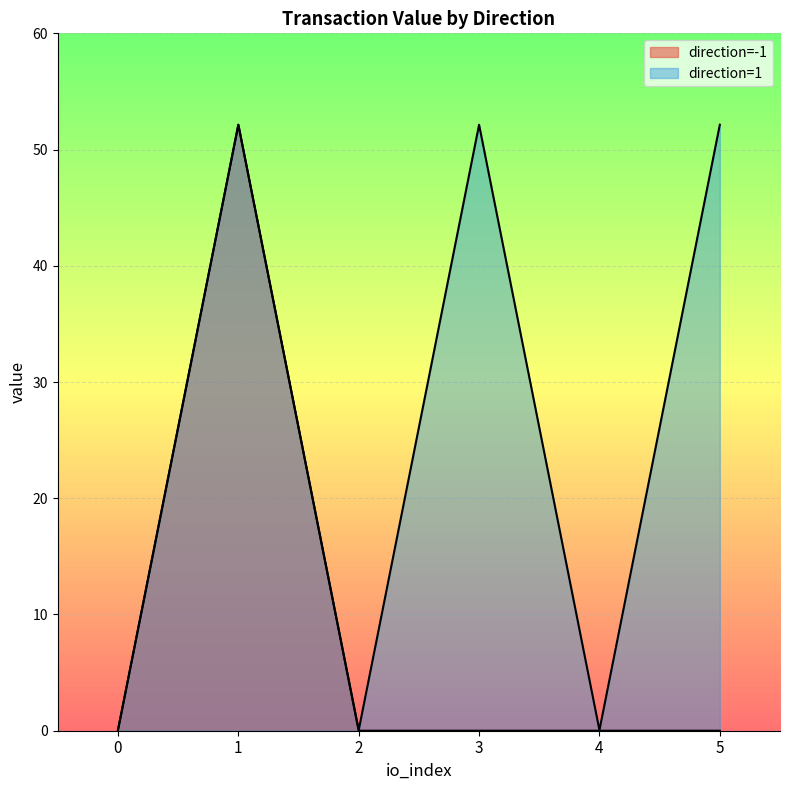

Rank the series by their average value, from lowest to highest.

direction=-1, direction=1